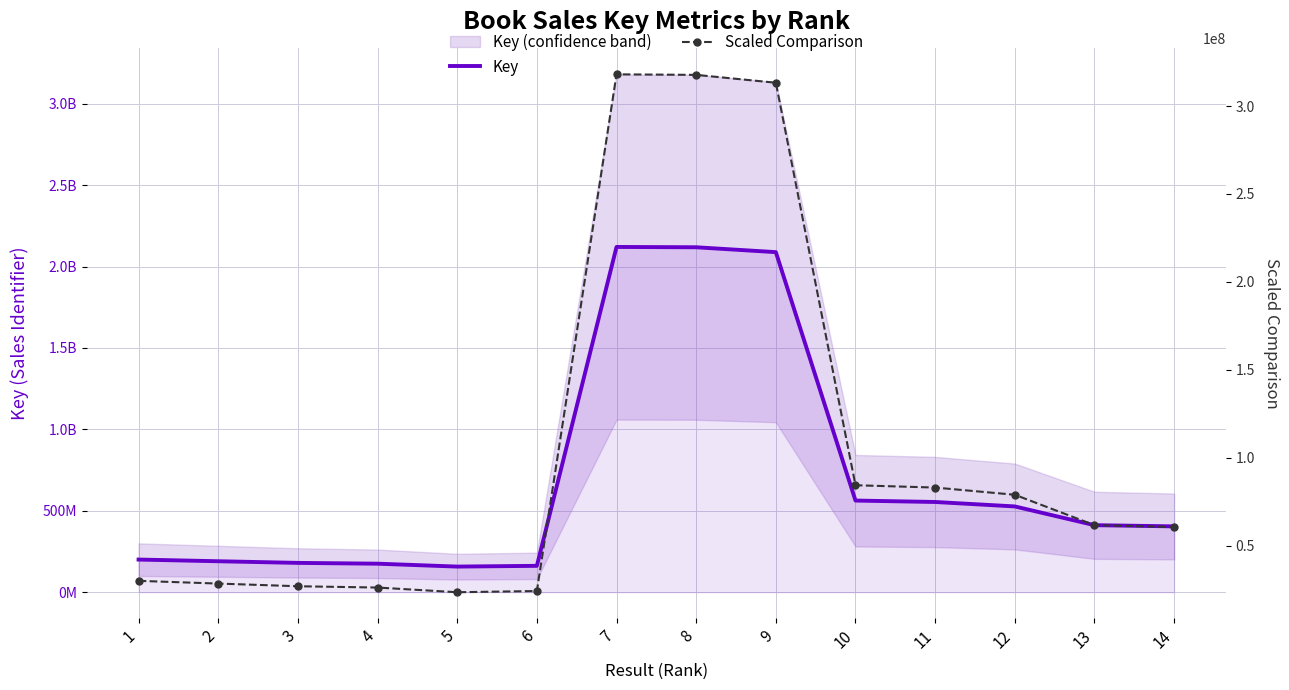

Reading left to right, list all the values displayed in this chart.

Key: 200605565.0	190281345.0	180151632.0	175234844.0	157464651.0	162052877.0	2120137690.0	2118130096.0	2088281843.0	562886202.0	554147352.0	526835153.0	411764163.0	404387901.0
Scaled Comparison: 30090834.8	28542201.8	27022744.8	26285226.6	23619697.6	24307931.6	318020653.5	317719514.4	313242276.4	84432930.3	83122102.8	79025273.0	61764624.4	60658185.1